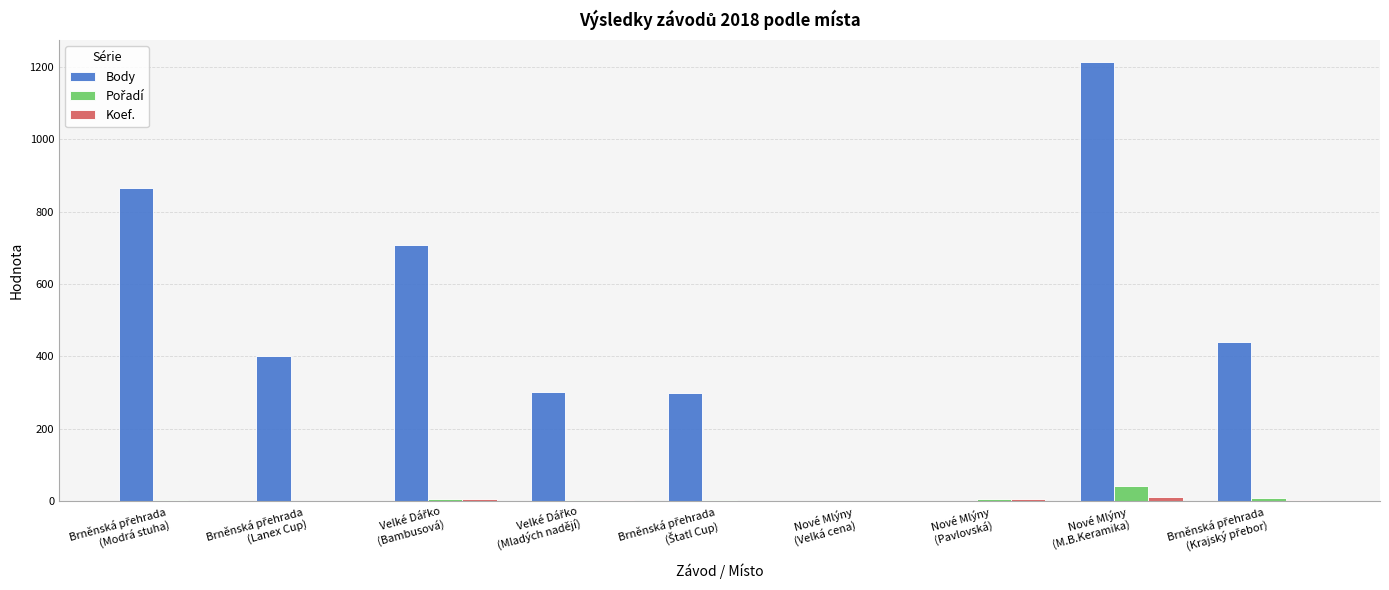

What is the maximum value shown in the chart?

1212